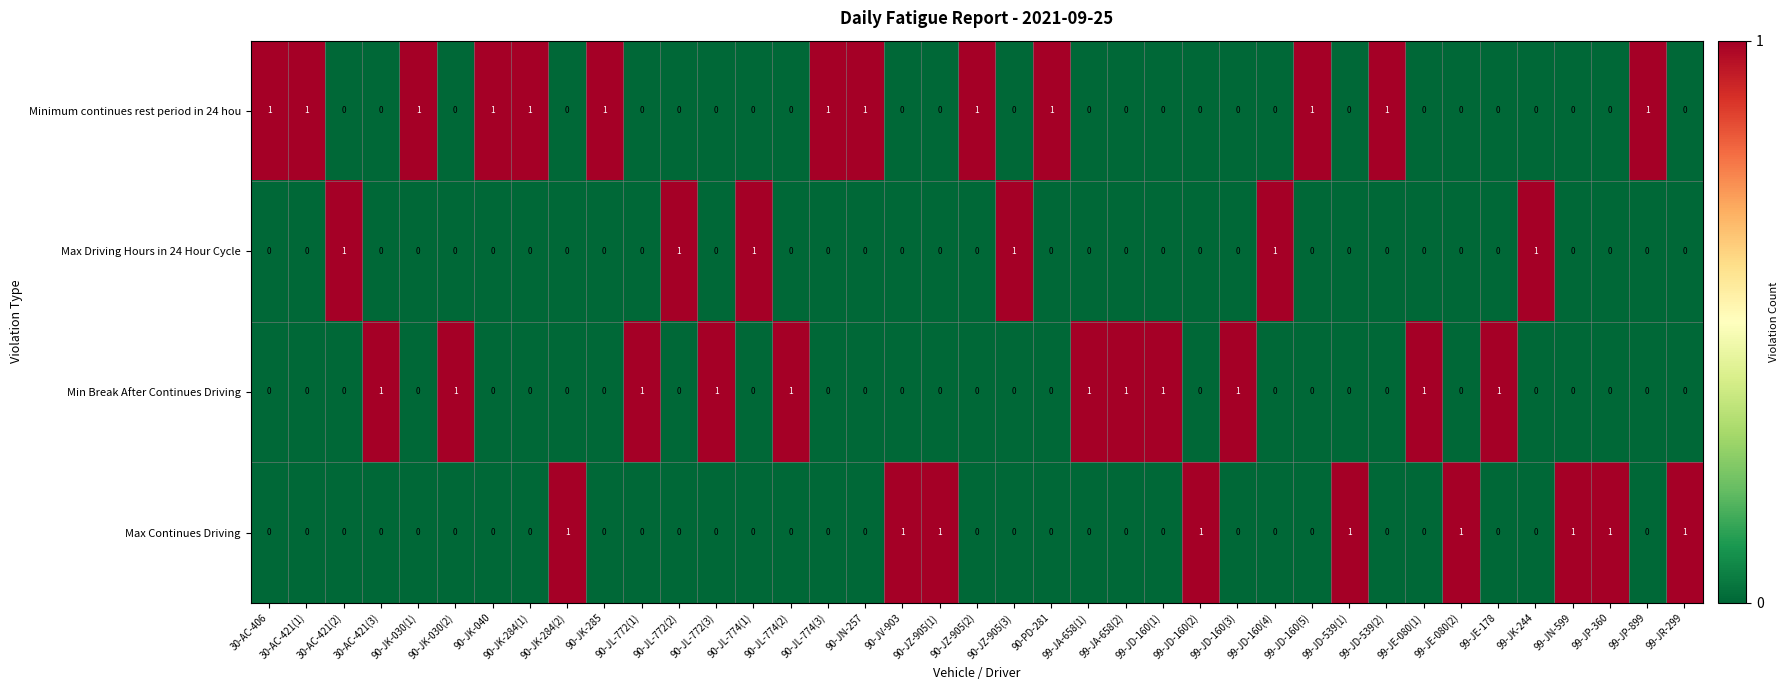

How many Min Break After Continues Driving values are between 0 and 1?

39